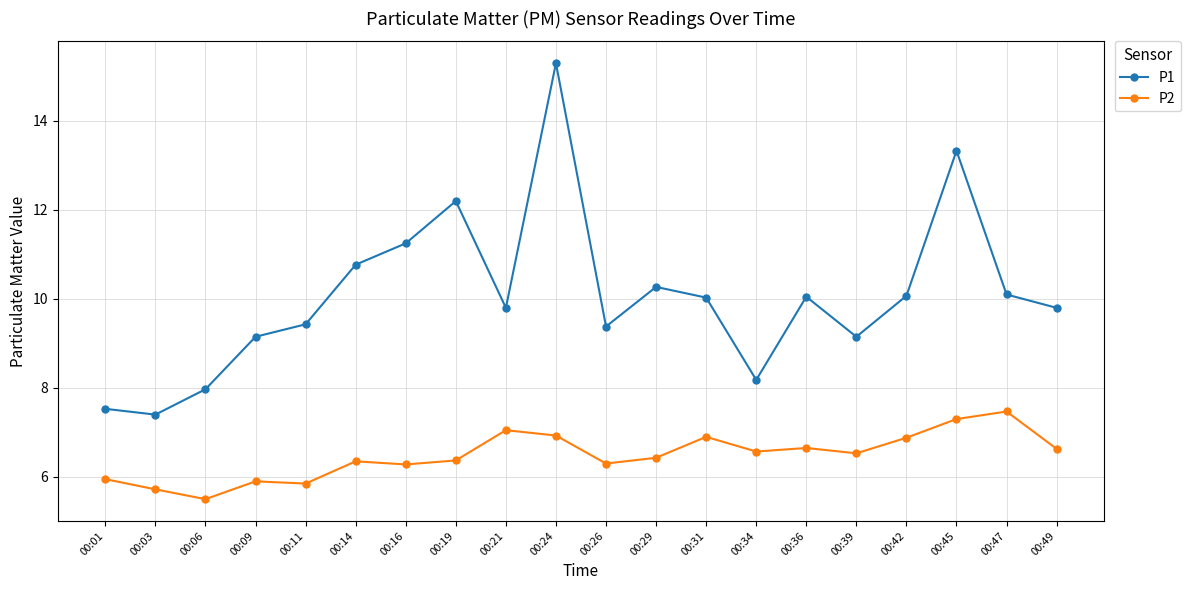

Does the chart have visible grid lines?

Yes